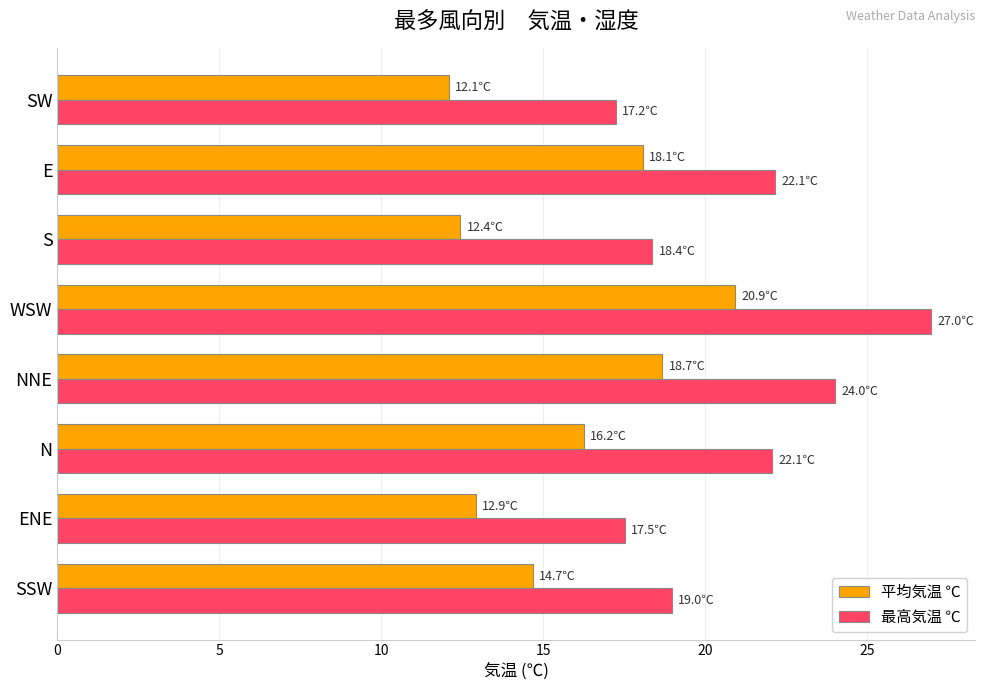

What is the greatest value displayed?

27.0